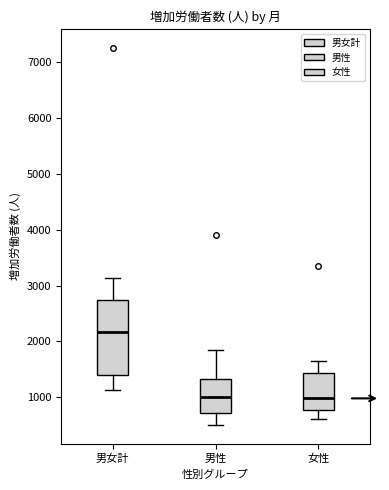

Reading left to right, transcribe this box plot: for each box, give where its median line is, the range the box spans, and where its two whiskers end, as read against the y-axis. The values are not printed on the chart, so give them approximately, as read against the axis.

男女計: median 2200, box 1400 to 2700, whiskers 1100 to 3100
男性: median 1000, box 700 to 1300, whiskers 500 to 1900
女性: median 1000, box 800 to 1400, whiskers 600 to 1600